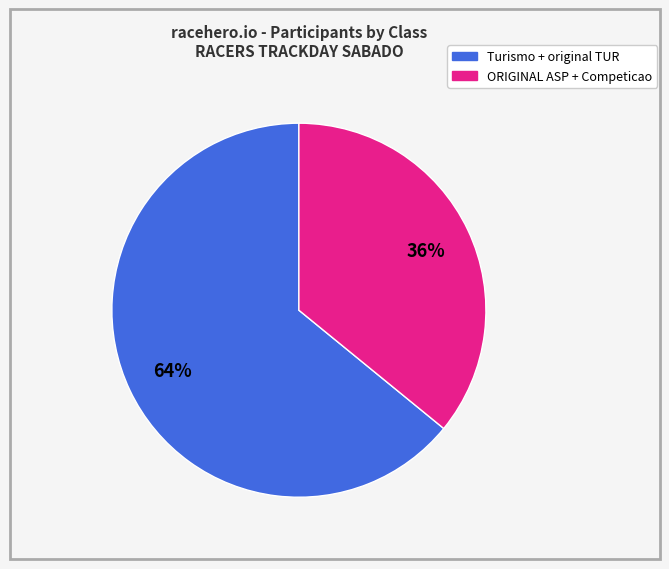

What percentage is the Turismo + original TUR slice, to the nearest percent?

64%